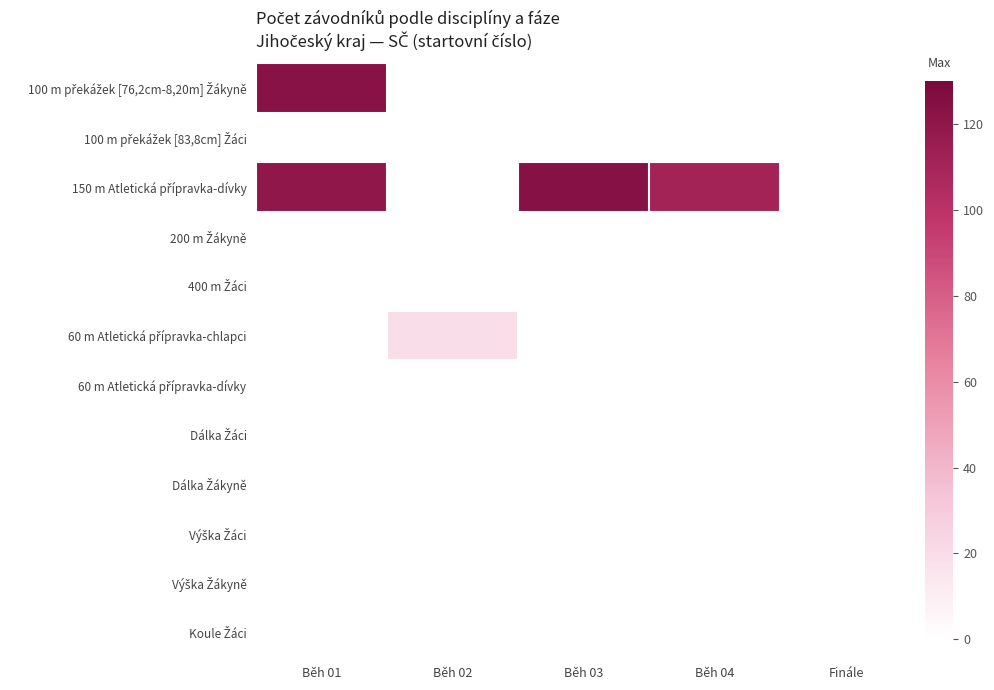

Between Finále and Běh 02, which is larger?

Běh 02